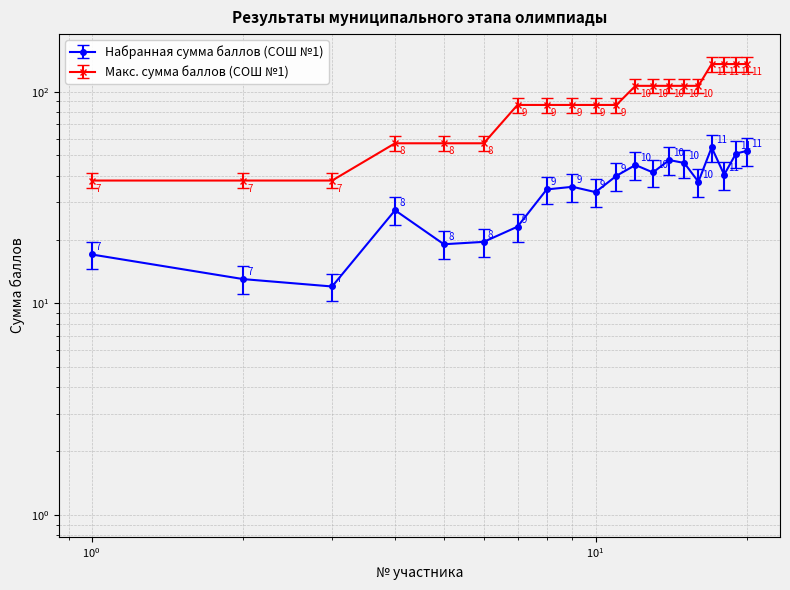

Reading left to right, extract all data points from this chart.

Набранная сумма баллов (СОШ №1): 17.0	13.0	12.0	27.5	19.0	19.5	23.0	34.5	35.5	33.5	40.0	45.0	41.5	47.5	46.0	37.5	54.5	40.5	51.0	52.5
Макс. сумма баллов (СОШ №1): 38.0	38.0	38.0	57.0	57.0	57.0	86.5	86.5	86.5	86.5	86.5	106.5	106.5	106.5	106.5	106.5	135.0	135.0	135.0	135.0